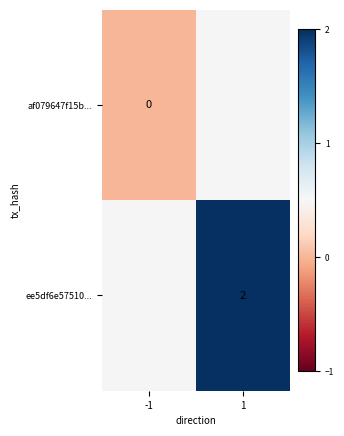

The value of ee5df6e57510... at 1 is 3. True or false?

False